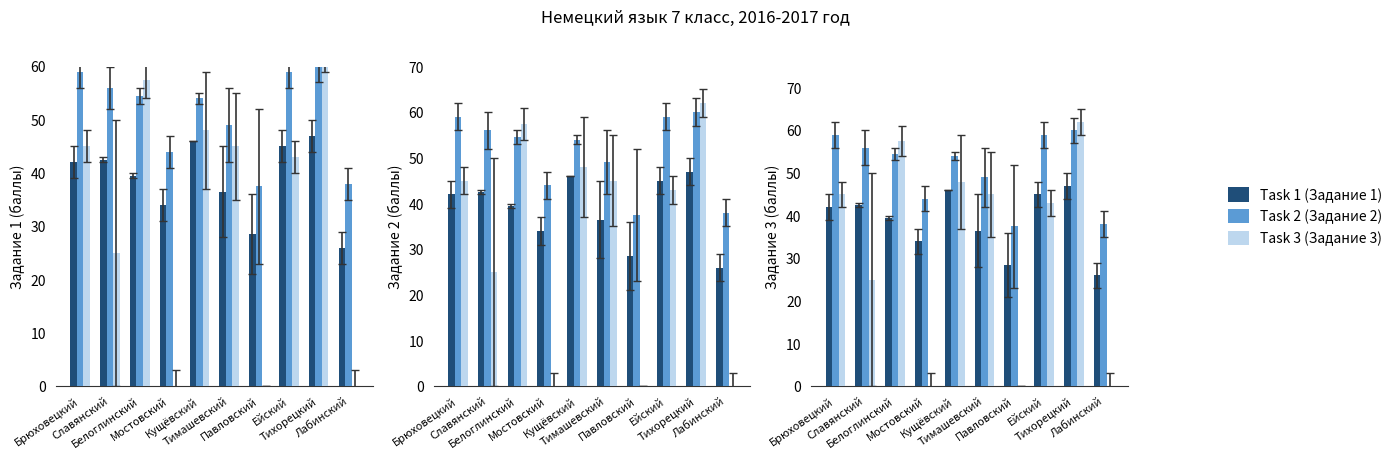

Which series has the largest range (max minus min)?

Task 3 (Задание 3)